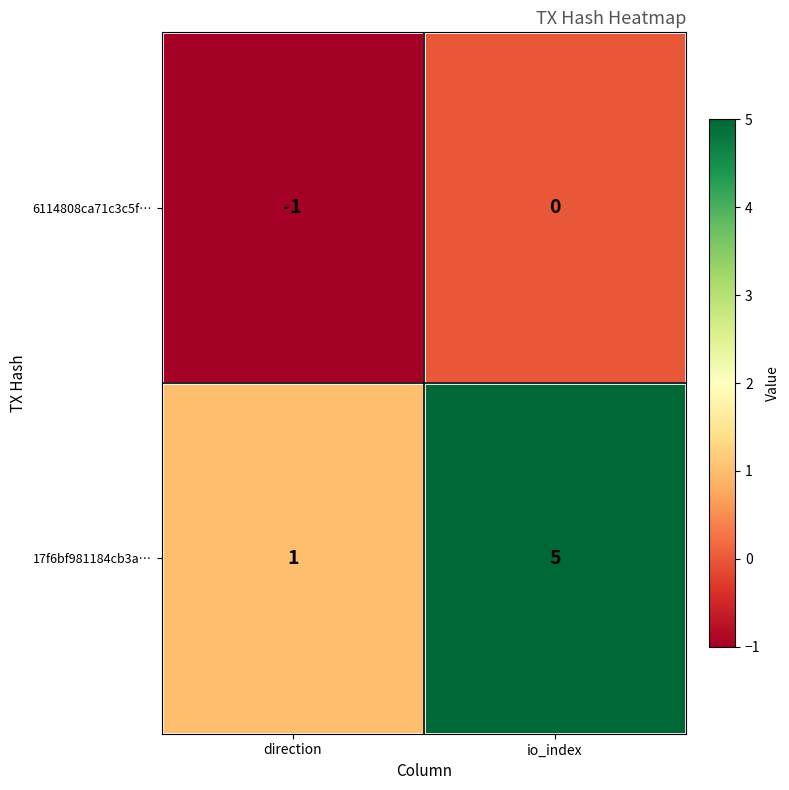

What is the spread (max minus min) of values at direction?

2